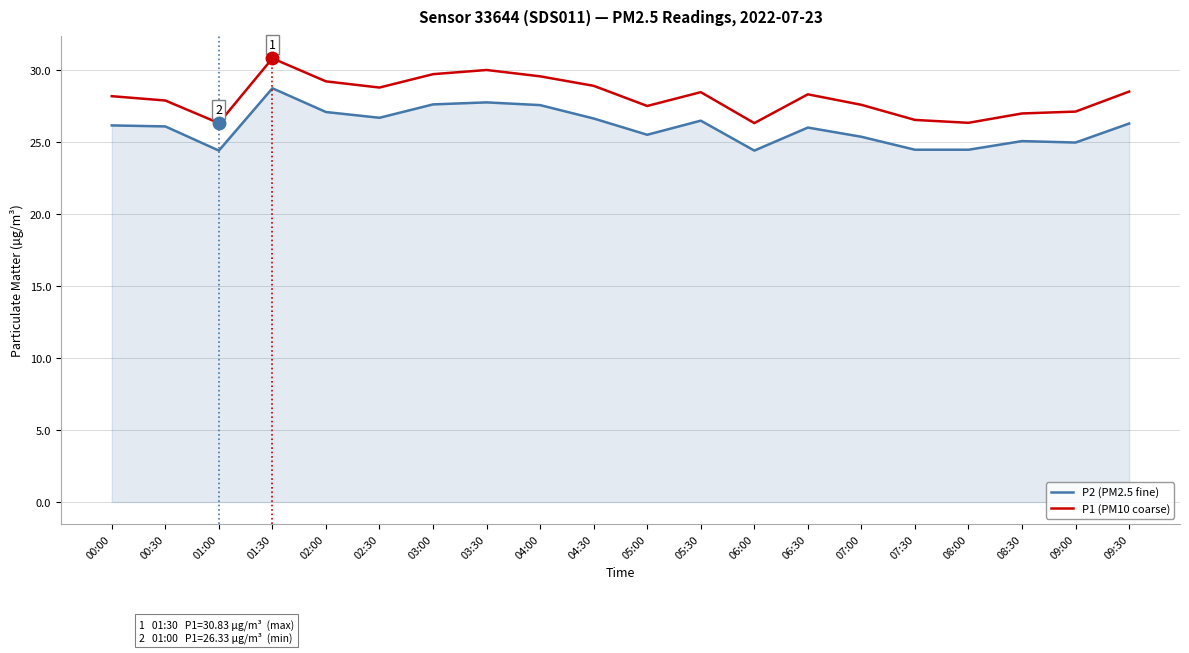

List the series in order of their overall mean, highest first.

P1 (PM10 coarse), P2 (PM2.5 fine)